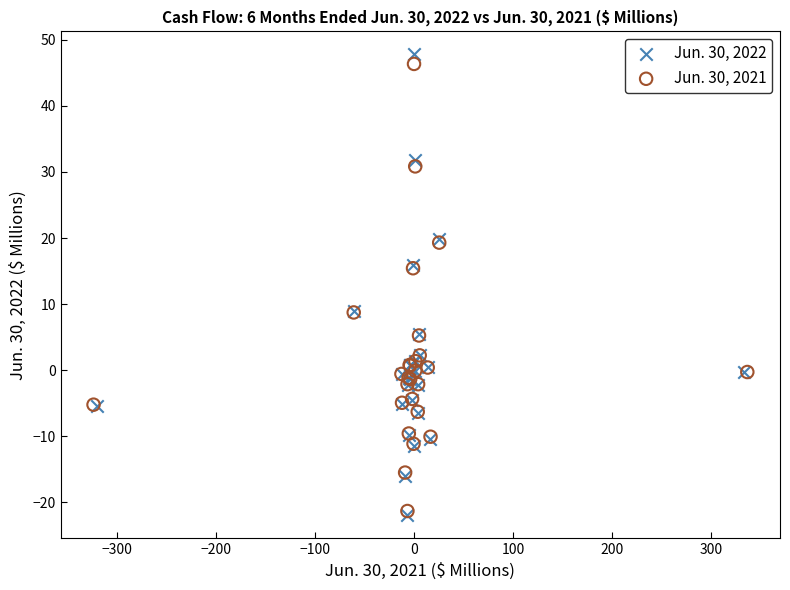

Which series reaches the maximum Y coordinate?

Jun. 30, 2022